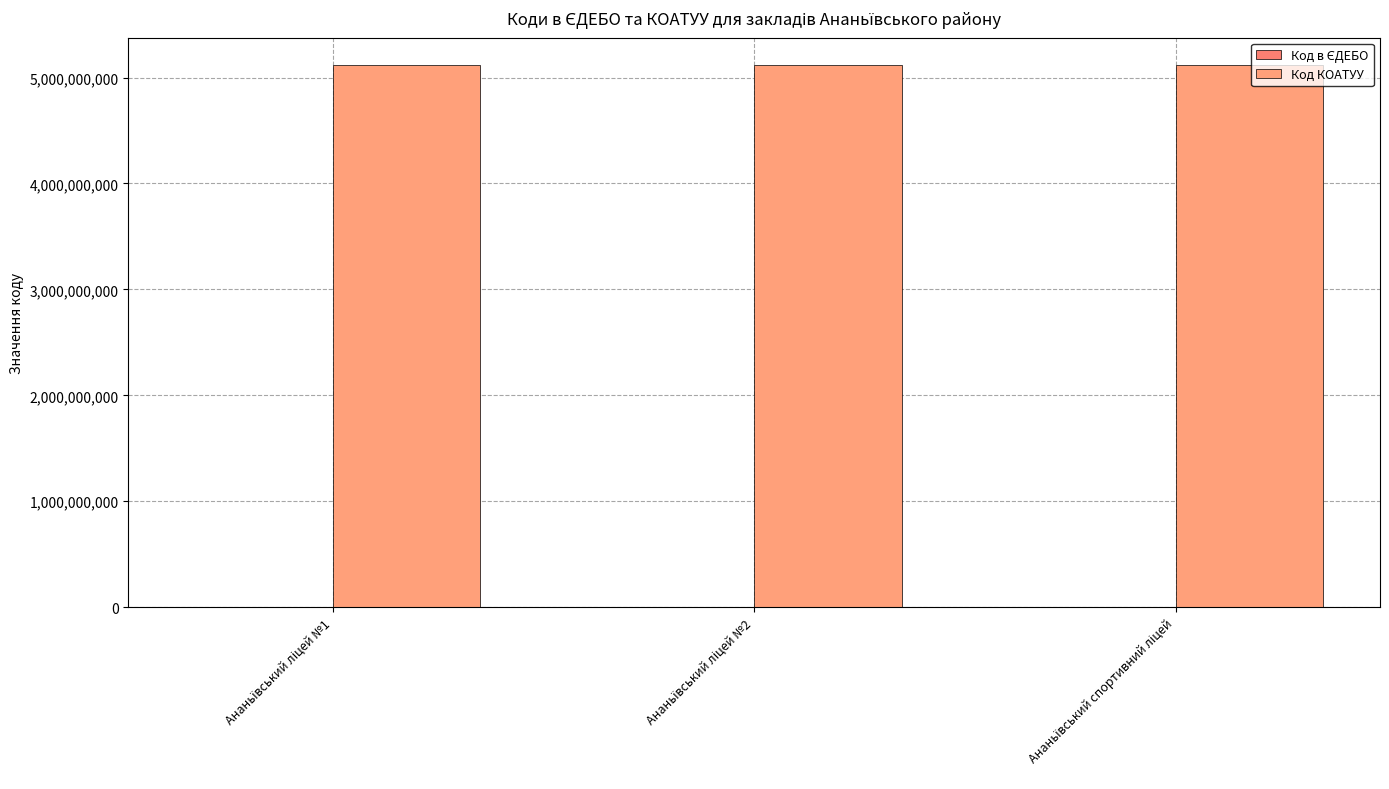

What is the average value of the Код КОАТУУ series?

5120210100